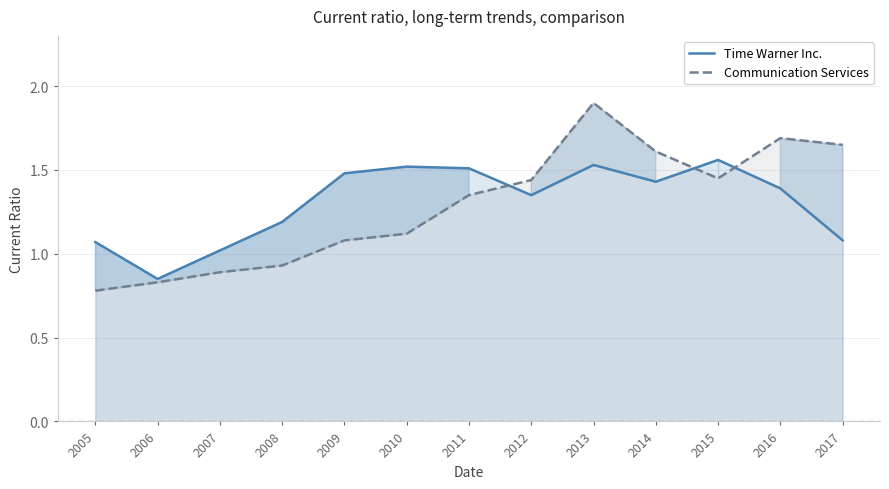

At how many categories does at least one series exceed 1?

12